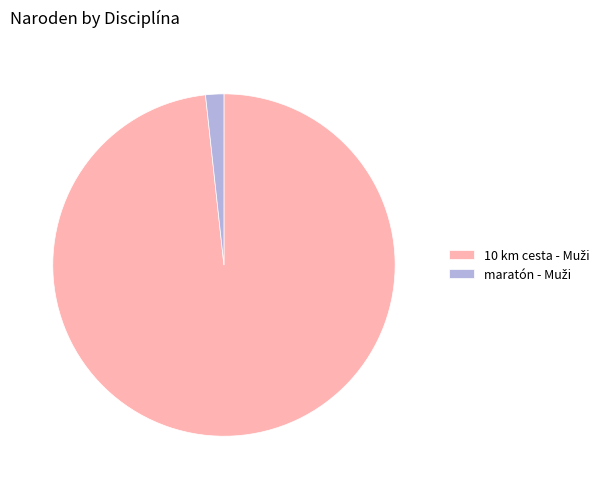

Is there a majority slice in this chart?

Yes